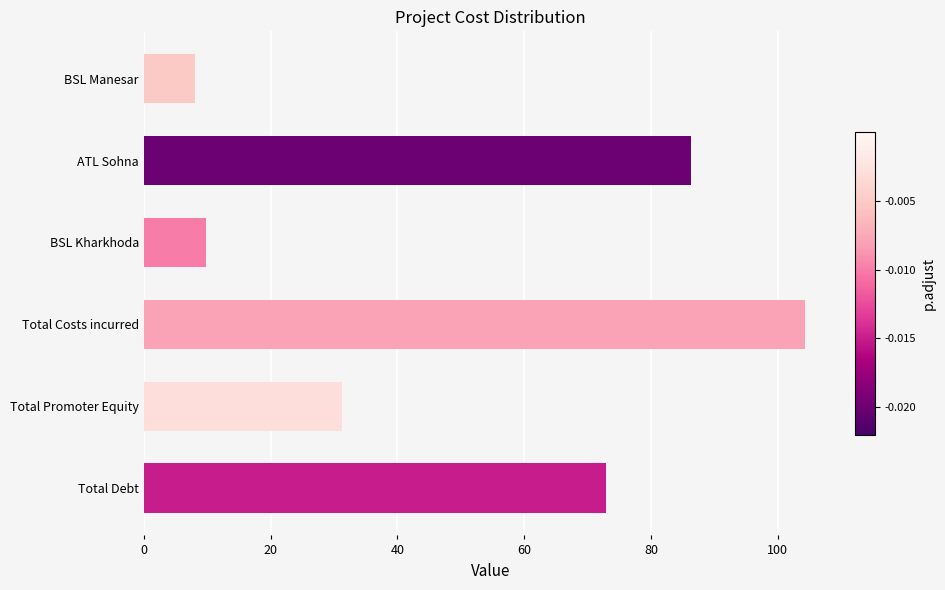

What position from the bottom is Total Costs incurred?

3